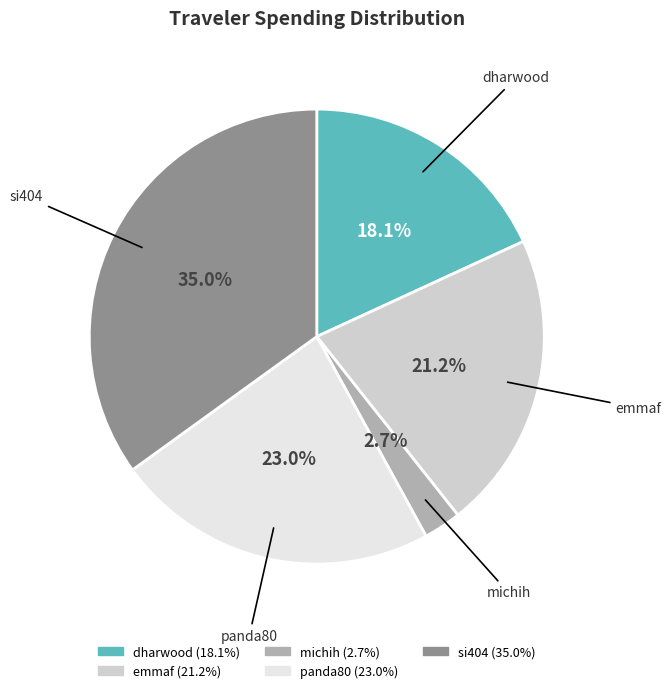

Is it true that dharwood is 18% of the pie?

True